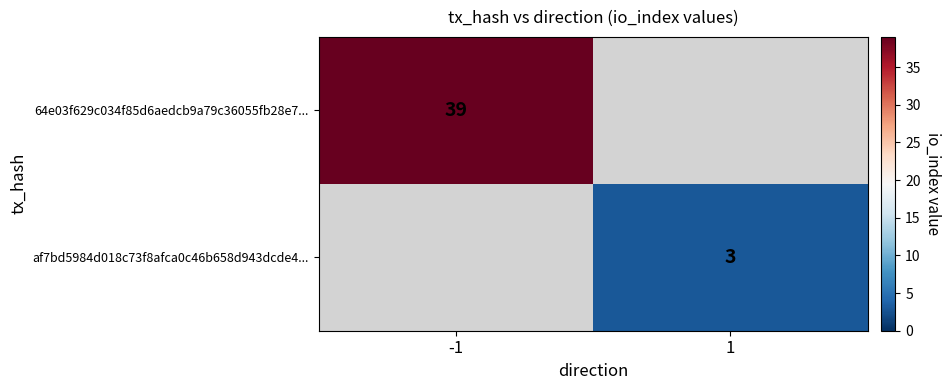

Is the value of af7bd5984d018c73f8afca0c46b658d943dcde4... at 1 greater than the value of 64e03f629c034f85d6aedcb9a79c36055fb28e7... at -1?

No